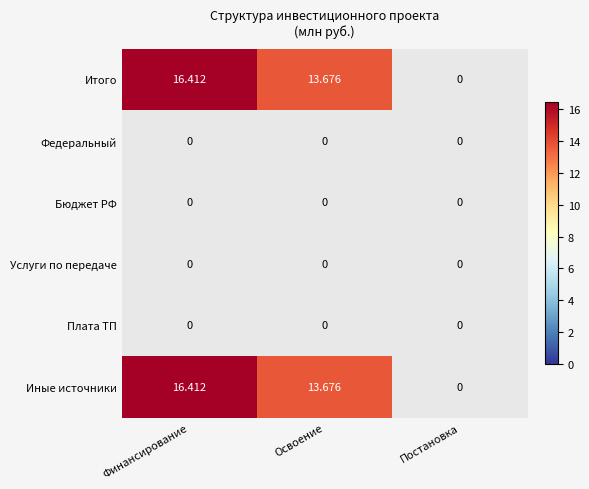

Which category has the lowest value in the Иные источники series?

Постановка